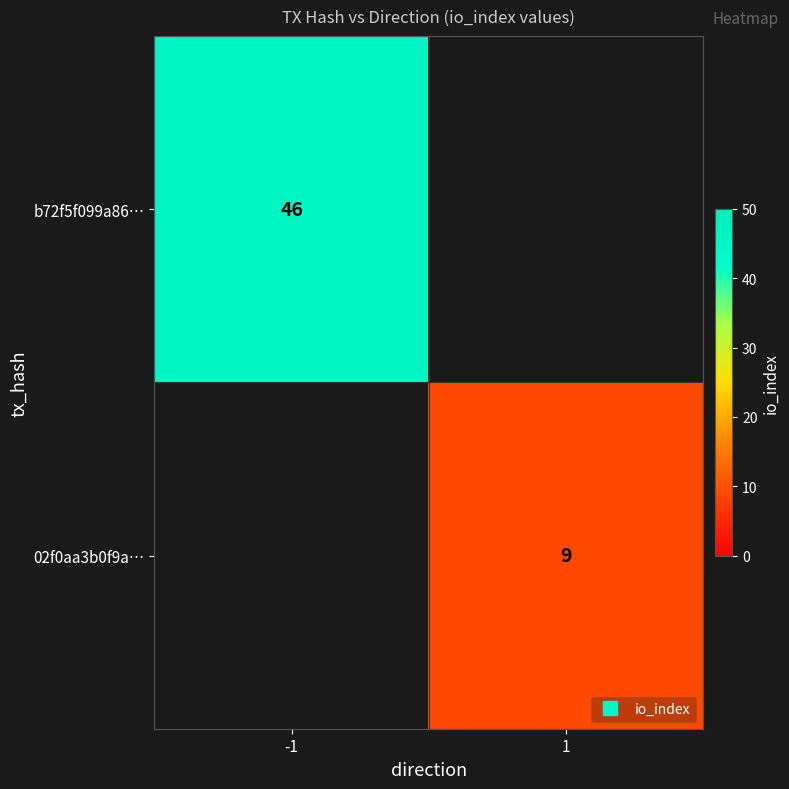

How many distinct data groups are displayed?

2